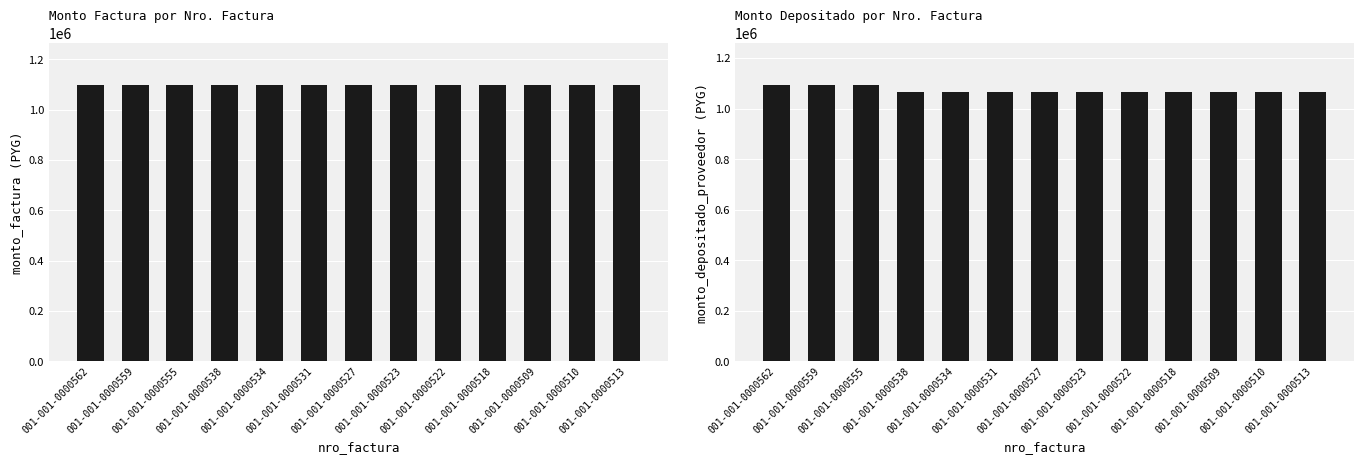

What is the difference between the highest and lowest values at 001-001-0000531?

35000